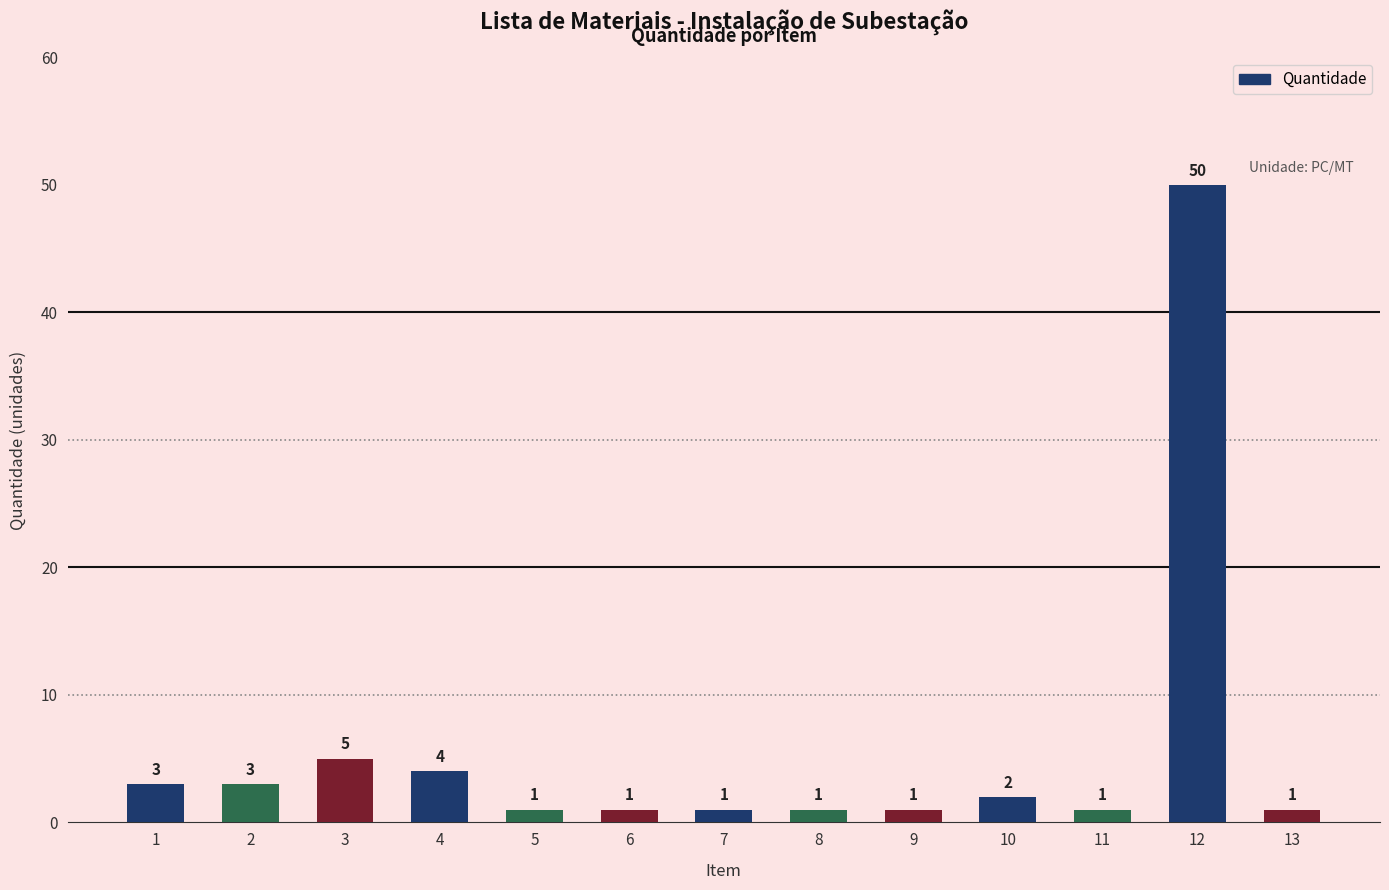

What is the difference between the second highest and minimum values?

4